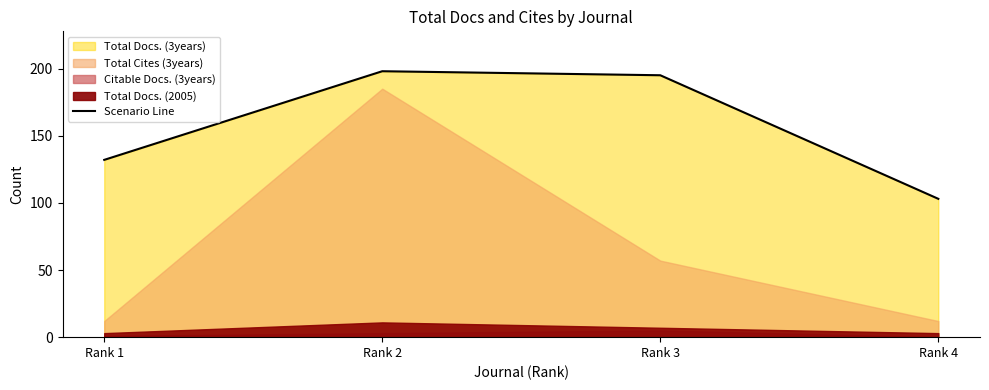

At which label does the data first exceed 195?

Rank 2